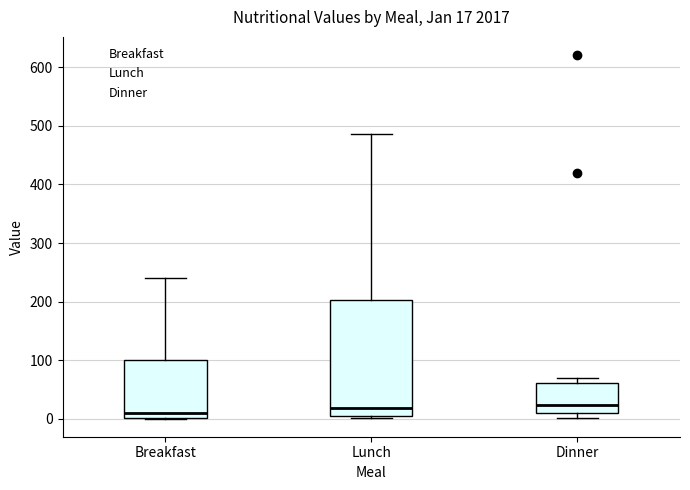

Which box is the tallest, from its lower edge to its upper edge?

Lunch